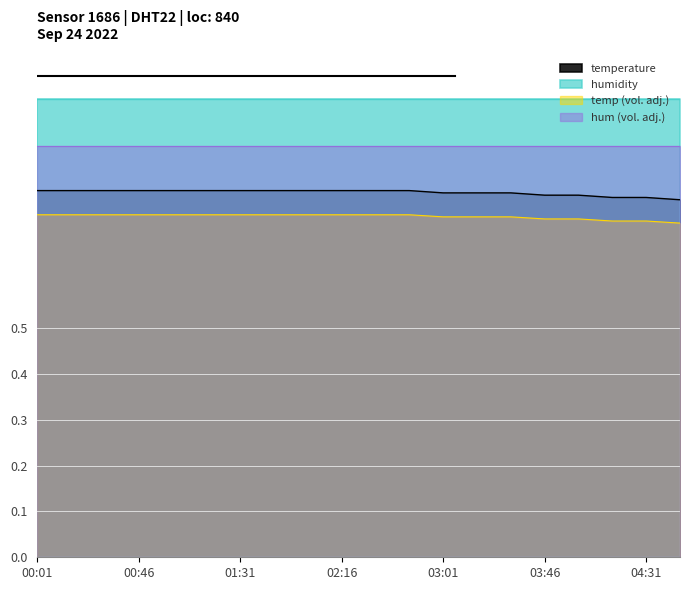

How many categories are shown in the chart?

20